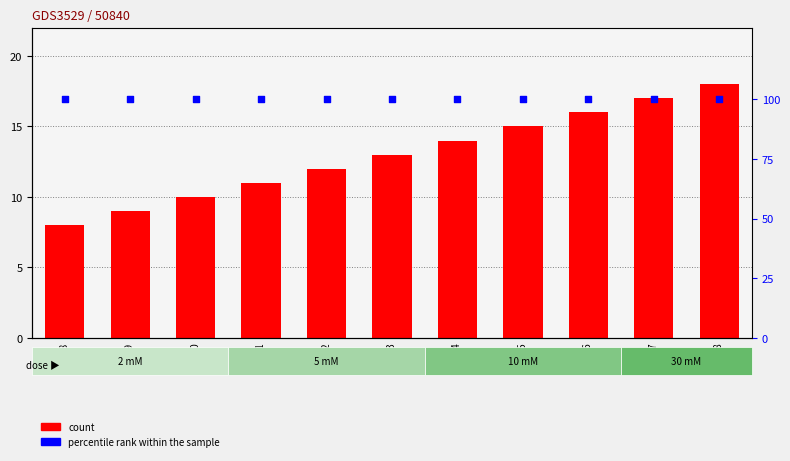

What are all the series names shown in the legend?

count, percentile rank within the sample